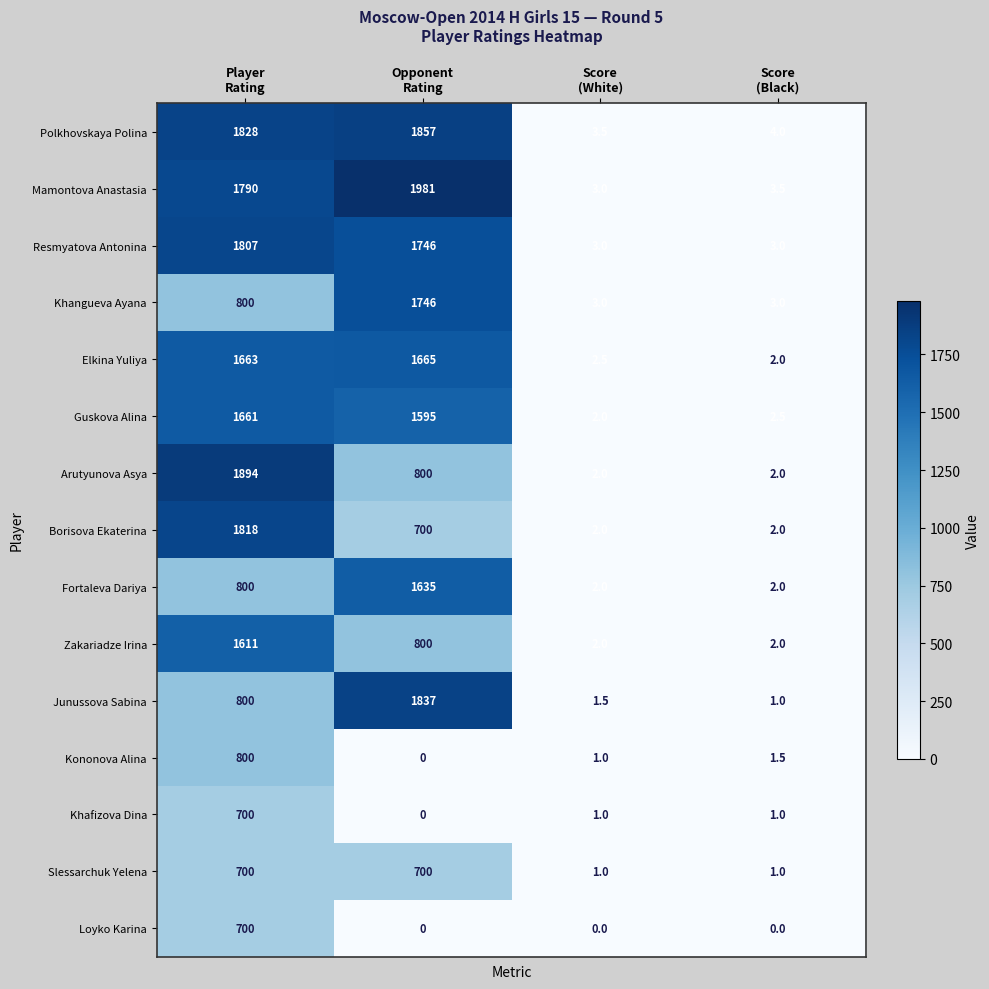

What is the maximum value shown in the chart?

1981.0